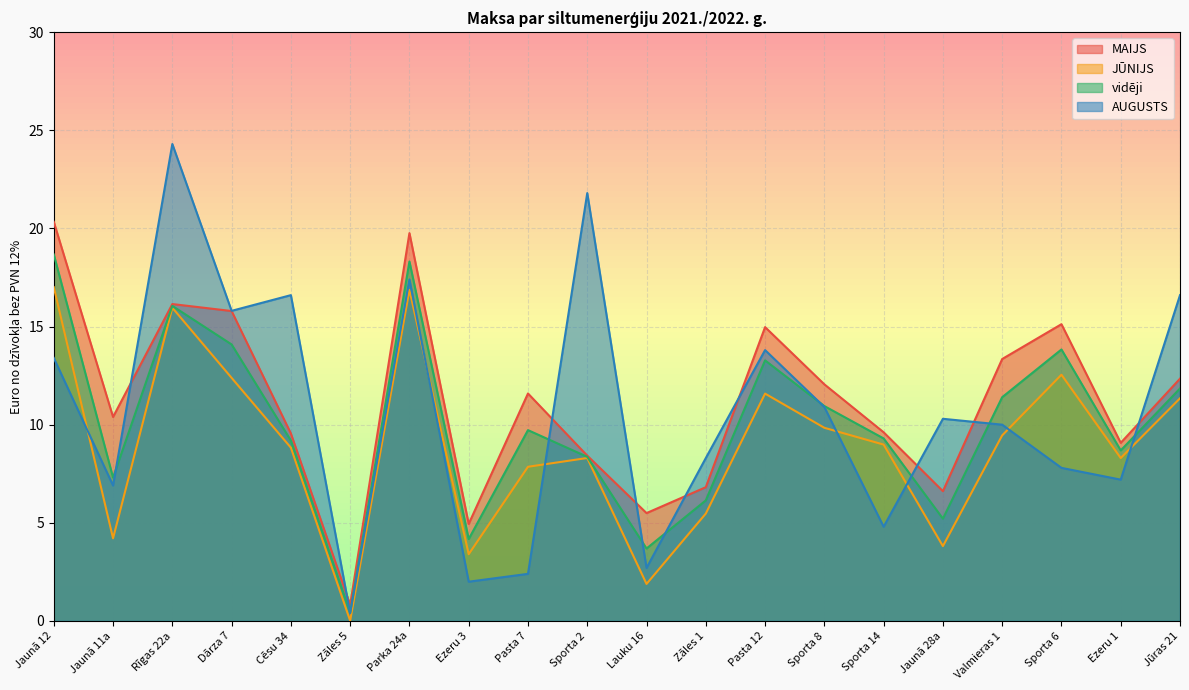

What value does the vidēji series have at Dārza 7?

14.1